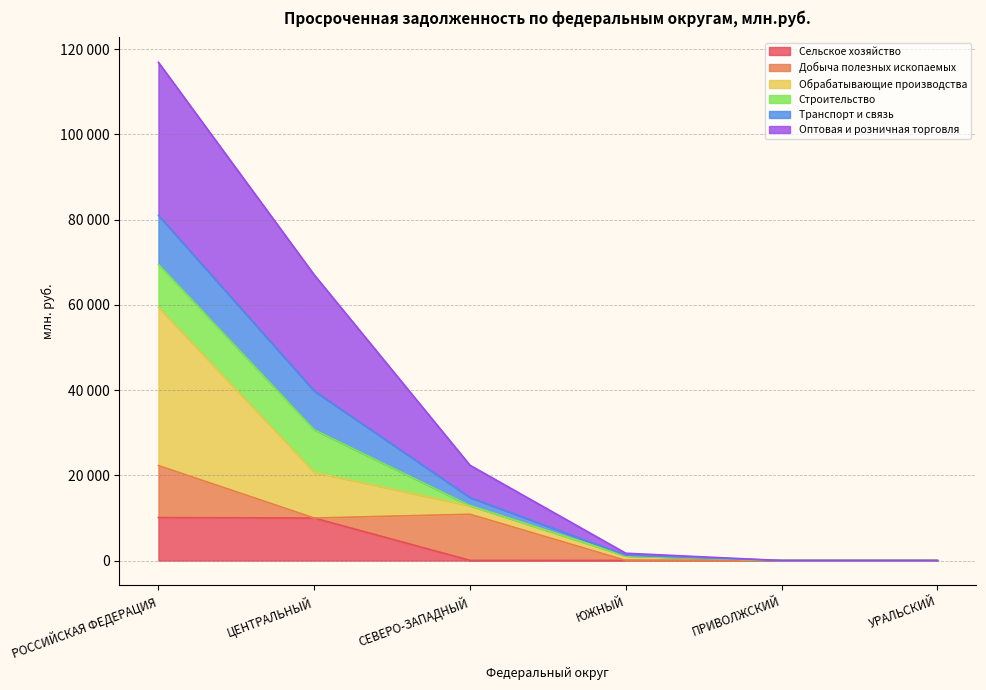

Does the chart have visible grid lines?

Yes